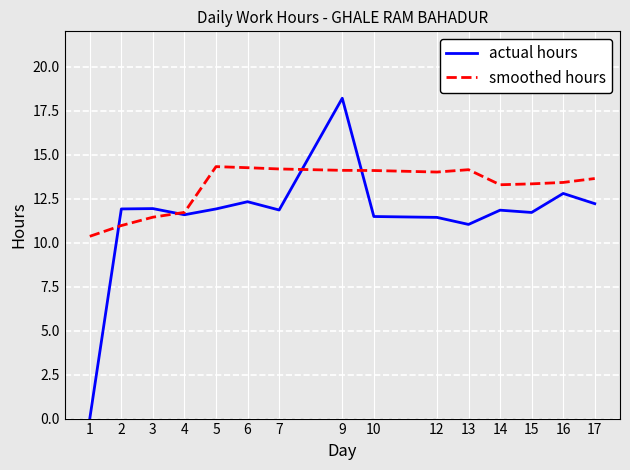

At which label is actual hours closest to 9?

13